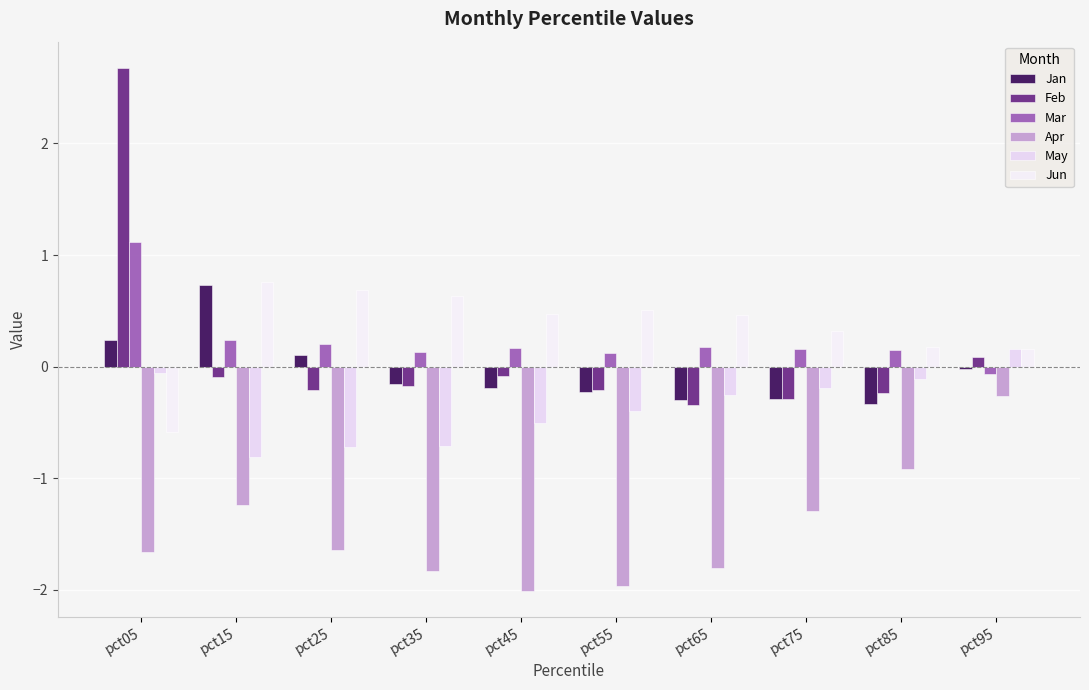

Which category has the lowest value in the Jan series?

pct85